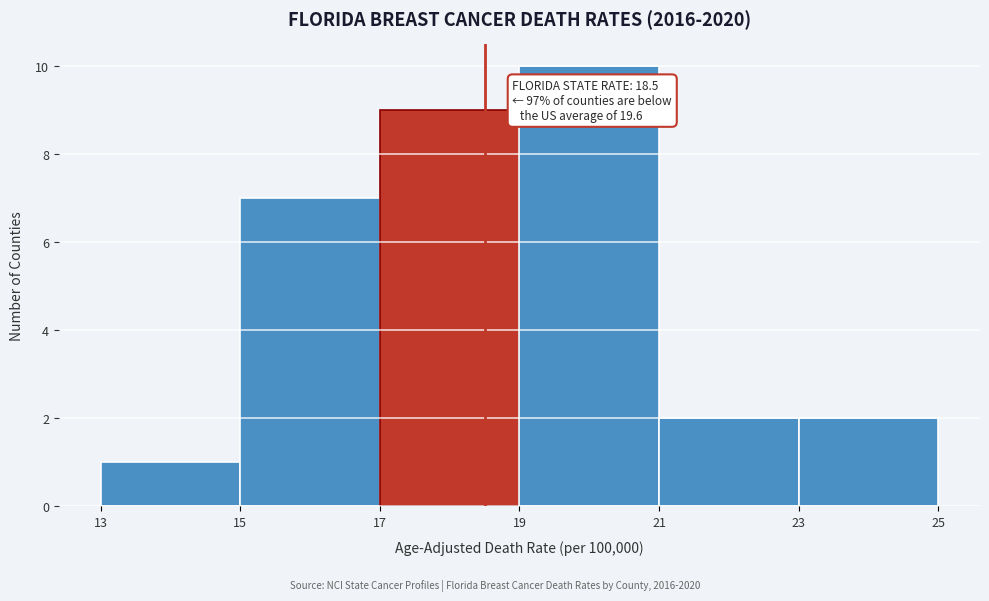

Which range on the x-axis has the tallest bar?

19 to 21